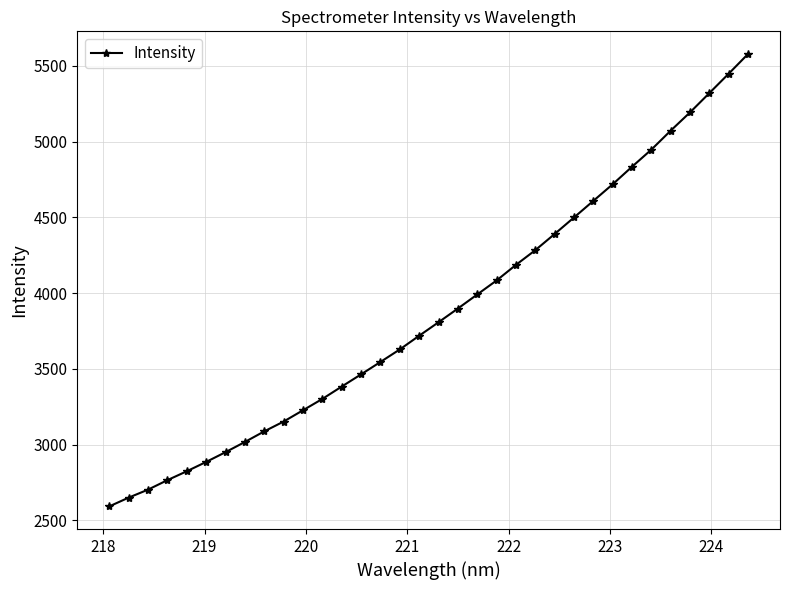

What is the sum of all values?

131759.4